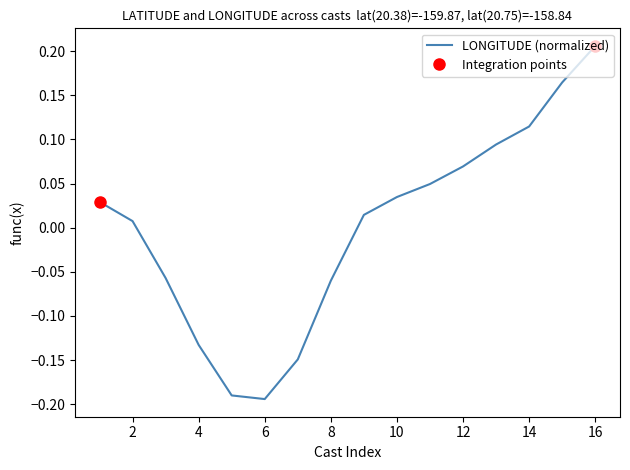

Rank the categories by value from highest to lowest.

16, 15, 14, 13, 12, 11, 10, 1, 9, 2, 3, 8, 4, 7, 5, 6